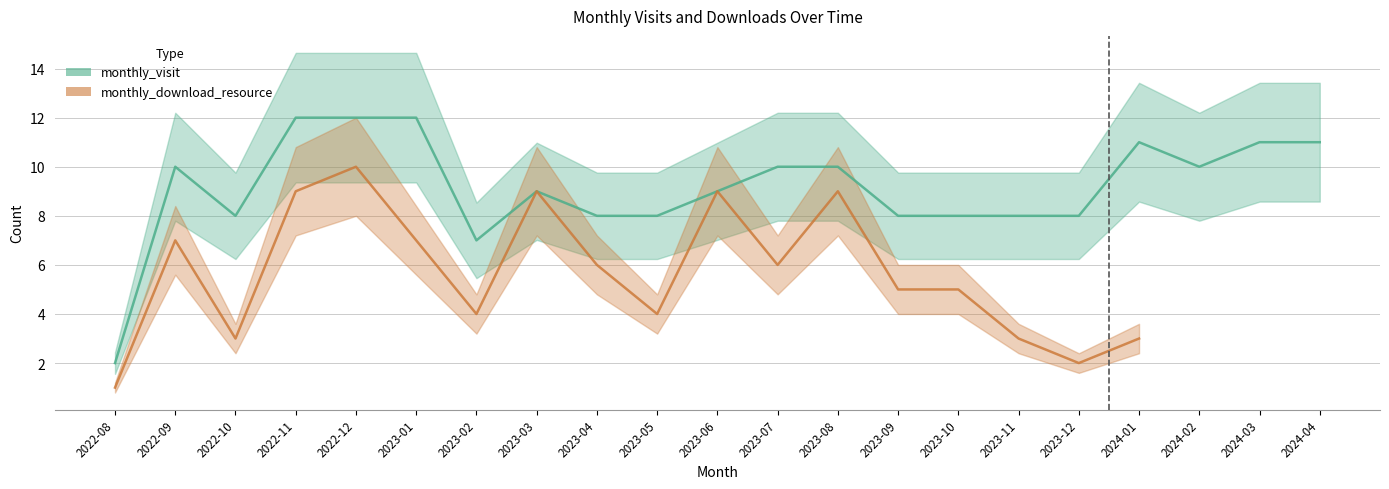

List the labels in order of value, largest first.

2022-11, 2022-12, 2023-01, 2024-01, 2024-03, 2024-04, 2022-09, 2023-07, 2023-08, 2024-02, 2023-03, 2023-06, 2022-10, 2023-04, 2023-05, 2023-09, 2023-10, 2023-11, 2023-12, 2023-02, 2022-08